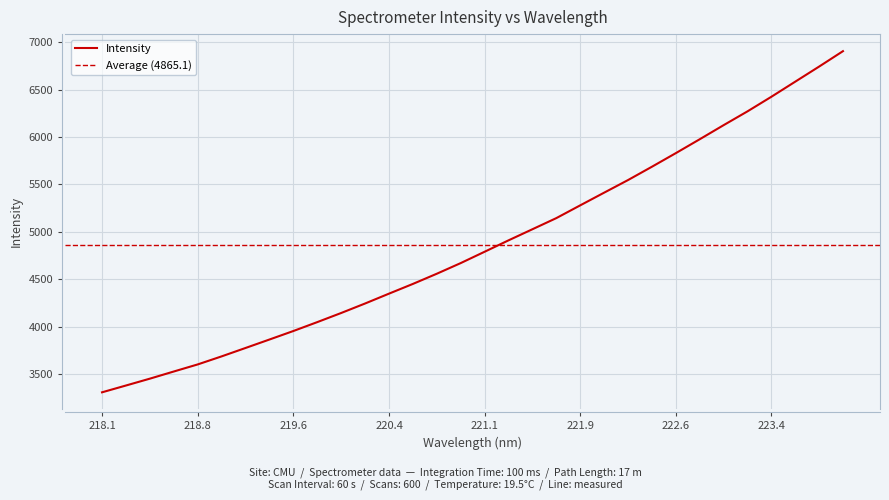

Where is the data nearest to the value 5106?

221.6902